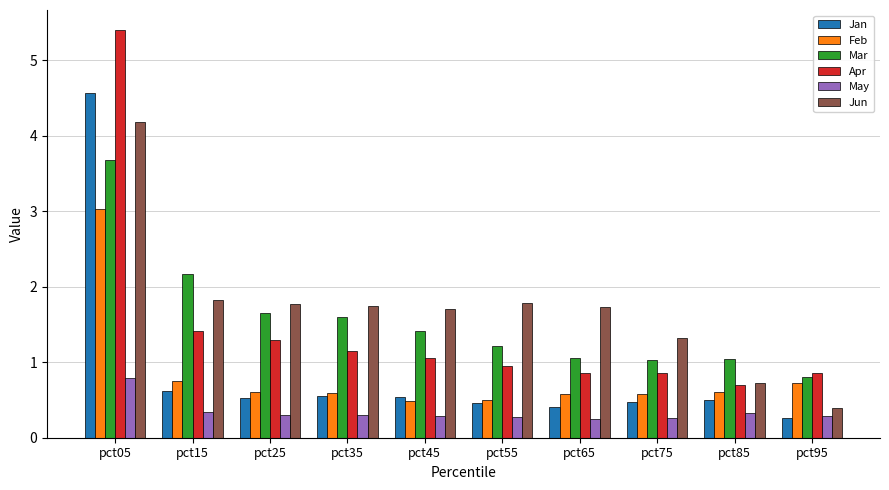

How many data points does each series have?

10